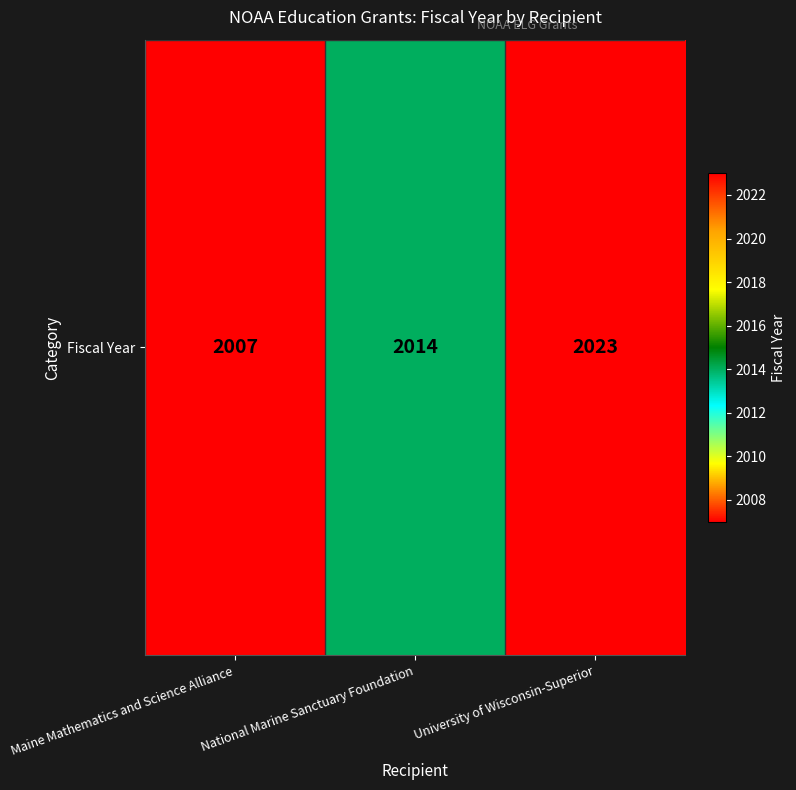

How many data points are above 2014?

1